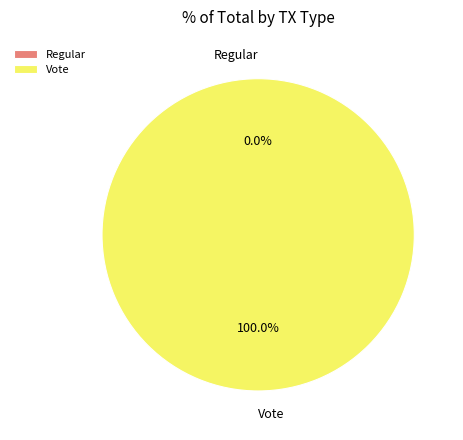

Rank the categories by value from highest to lowest.

Vote, Regular